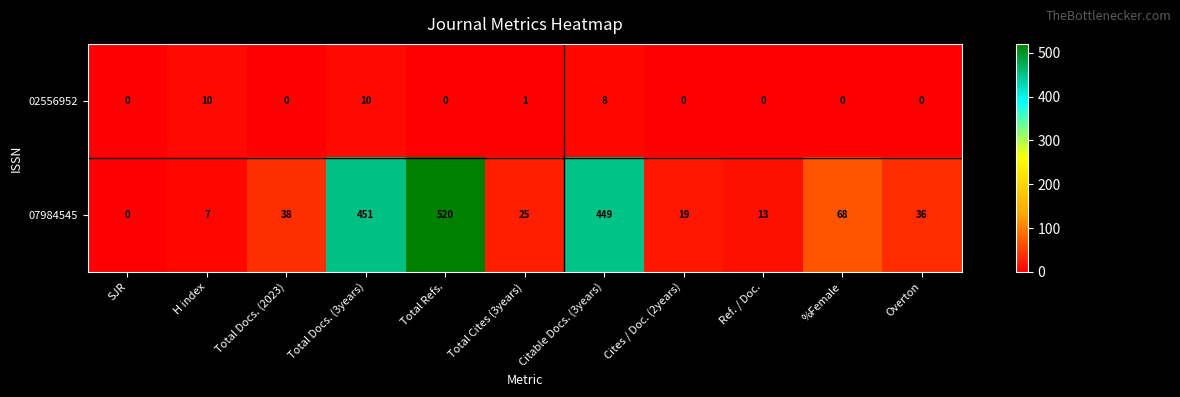

The 07984545 series shows 12 at Cites / Doc. (2years). True or false?

False